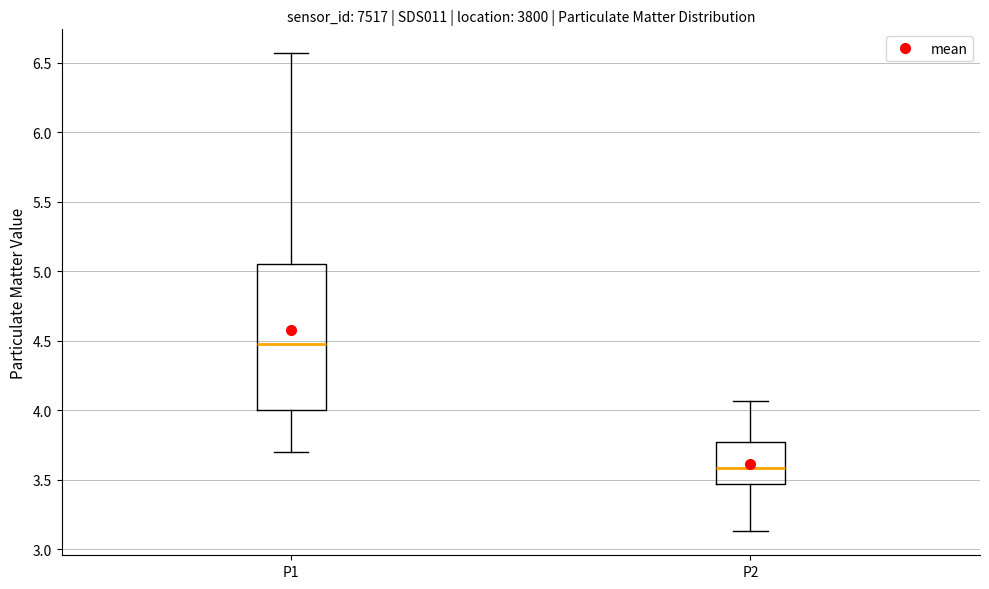

Reading left to right, transcribe this box plot: for each box, give where its median line is, the range the box spans, and where its two whiskers end, as read against the y-axis. The values are not printed on the chart, so give them approximately, as read against the axis.

P1: median 4.50, box 4.00 to 5.05, whiskers 3.70 to 6.55
P2: median 3.60, box 3.45 to 3.75, whiskers 3.15 to 4.05